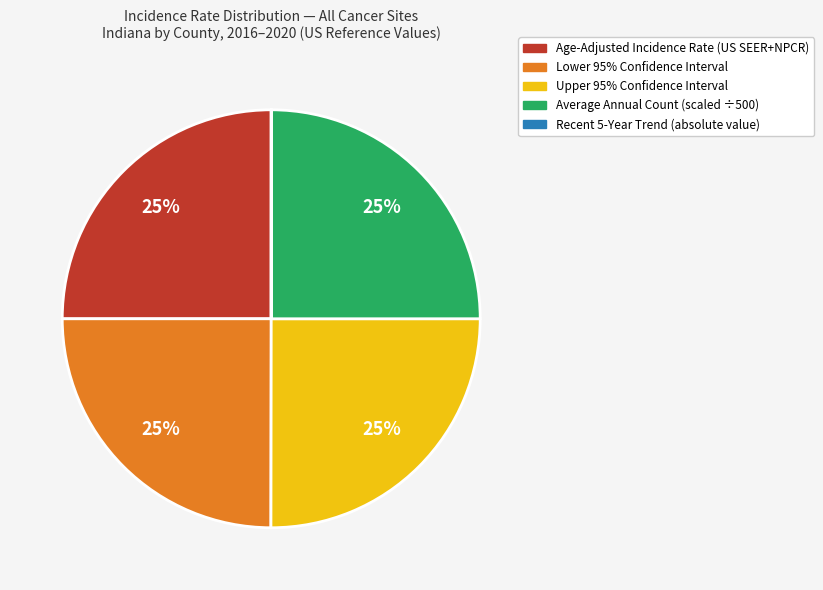

Approximately how many times larger is the value at Age-Adjusted Incidence Rate (US SEER+NPCR) compared to Average Annual Count (scaled ÷500)?

1.0